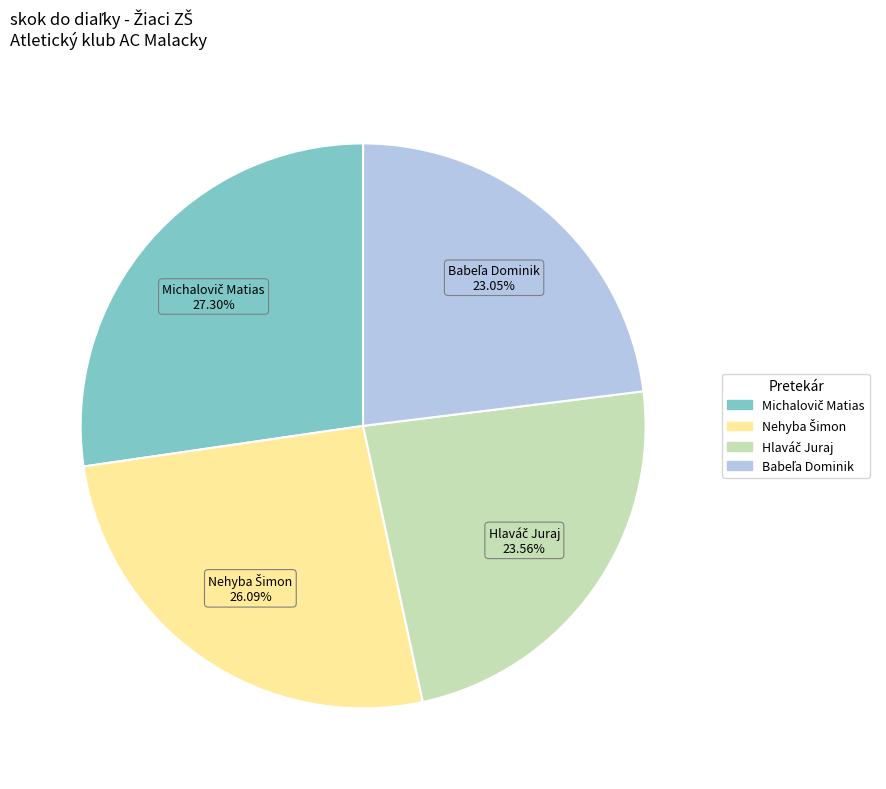

Is there a majority slice in this chart?

No